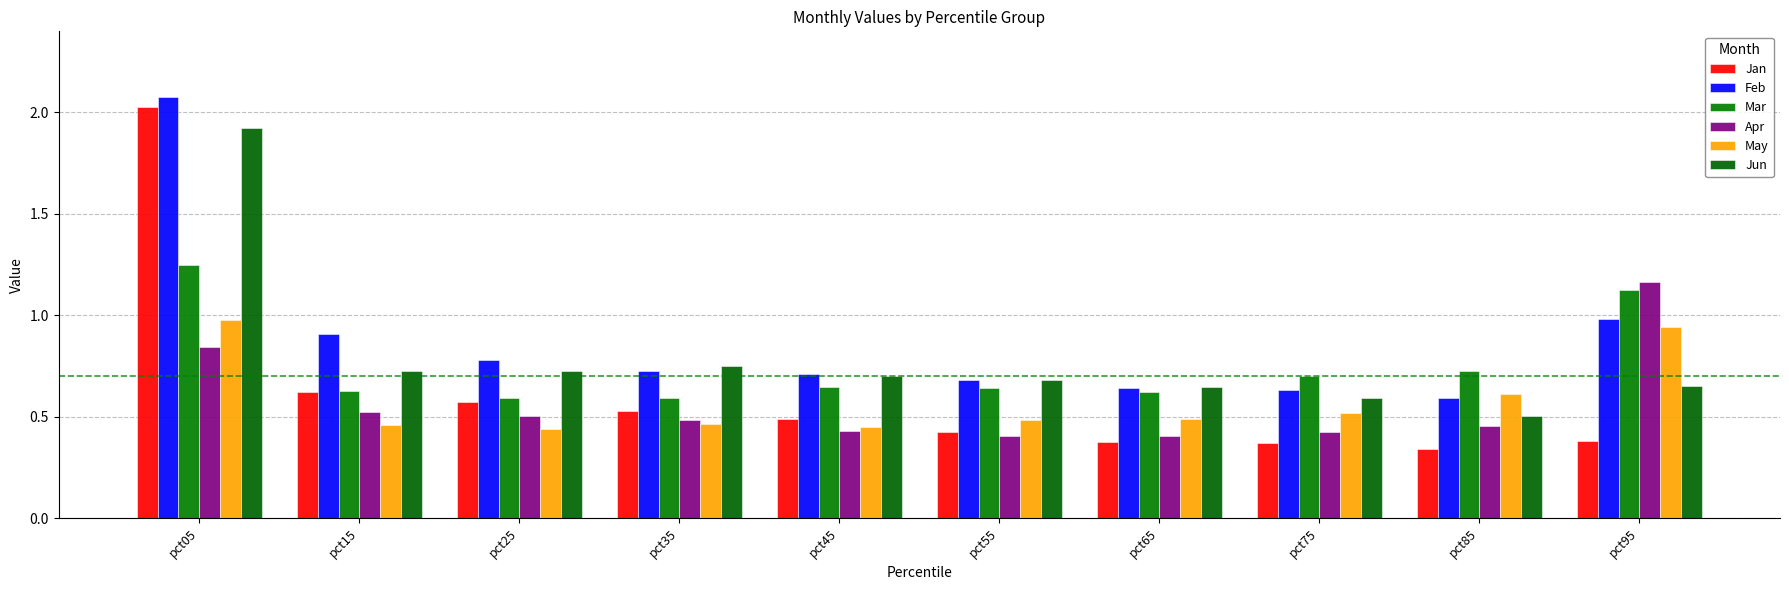

Reading right to left, list all the values displayed in this chart.

Jan: pct95=0.4	pct85=0.3	pct75=0.4	pct65=0.4	pct55=0.4	pct45=0.5	pct35=0.5	pct25=0.6	pct15=0.6	pct05=2.0
Feb: pct95=1.0	pct85=0.6	pct75=0.6	pct65=0.6	pct55=0.7	pct45=0.7	pct35=0.7	pct25=0.8	pct15=0.9	pct05=2.1
Mar: pct95=1.1	pct85=0.7	pct75=0.7	pct65=0.6	pct55=0.6	pct45=0.6	pct35=0.6	pct25=0.6	pct15=0.6	pct05=1.2
Apr: pct95=1.2	pct85=0.5	pct75=0.4	pct65=0.4	pct55=0.4	pct45=0.4	pct35=0.5	pct25=0.5	pct15=0.5	pct05=0.8
May: pct95=0.9	pct85=0.6	pct75=0.5	pct65=0.5	pct55=0.5	pct45=0.4	pct35=0.5	pct25=0.4	pct15=0.5	pct05=1.0
Jun: pct95=0.7	pct85=0.5	pct75=0.6	pct65=0.6	pct55=0.7	pct45=0.7	pct35=0.7	pct25=0.7	pct15=0.7	pct05=1.9